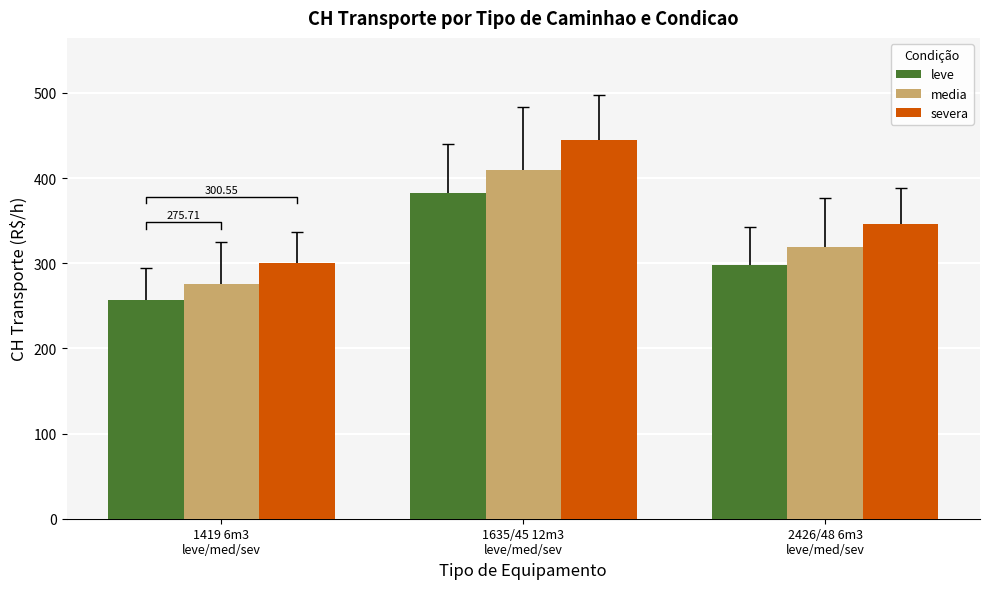

True or false: media has a value of 409.6 at 1635/45 12m3
leve/med/sev.

True